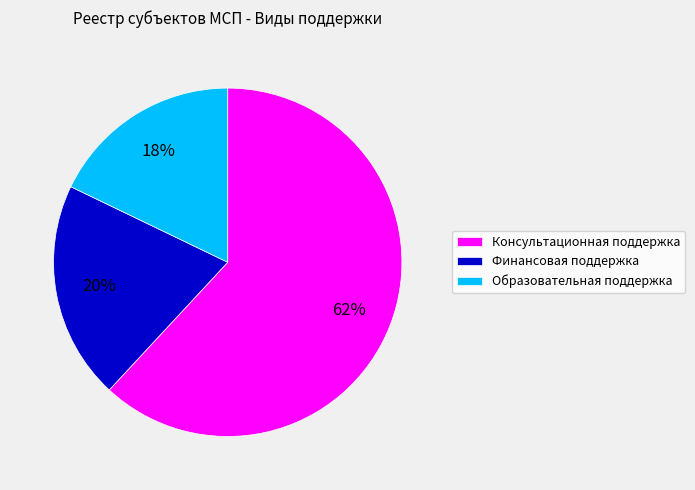

To the nearest percent, what is the difference between the Консультационная поддержка and Финансовая поддержка slice percentages?

42%